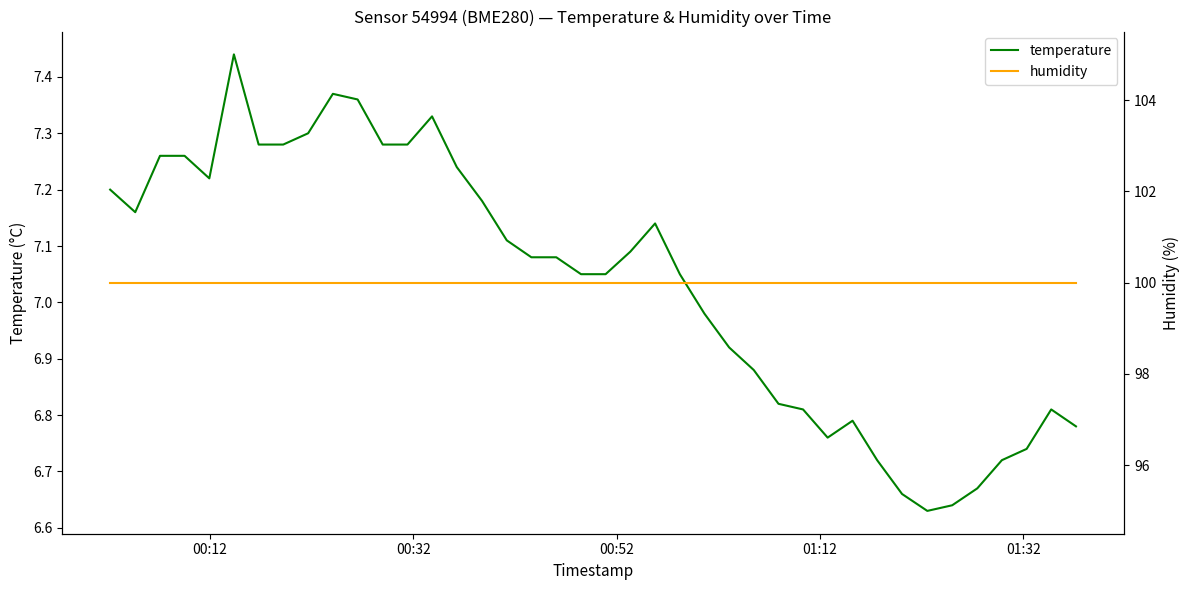

What is the minimum value for temperature?

6.6